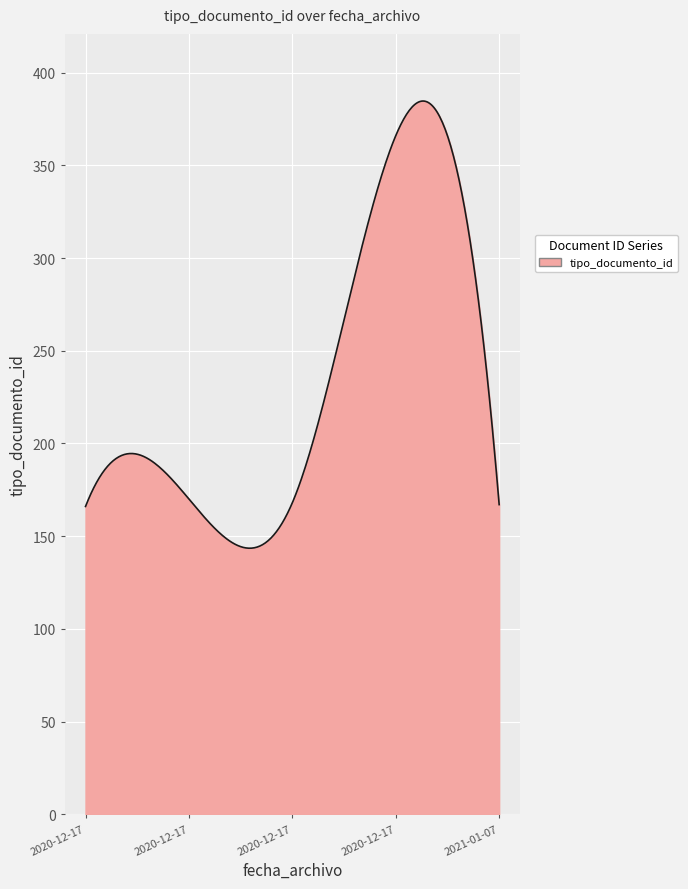

What is the difference between the maximum and minimum values?

241.2